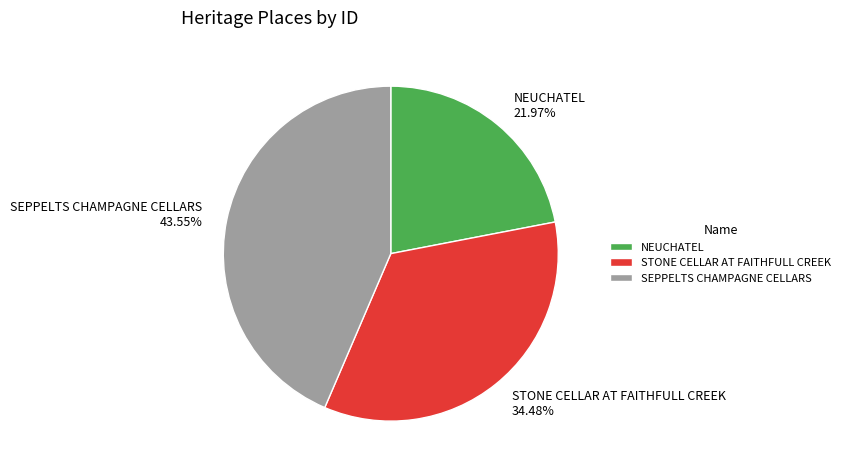

Rank the categories by value from highest to lowest.

SEPPELTS CHAMPAGNE CELLARS, STONE CELLAR AT FAITHFULL CREEK, NEUCHATEL